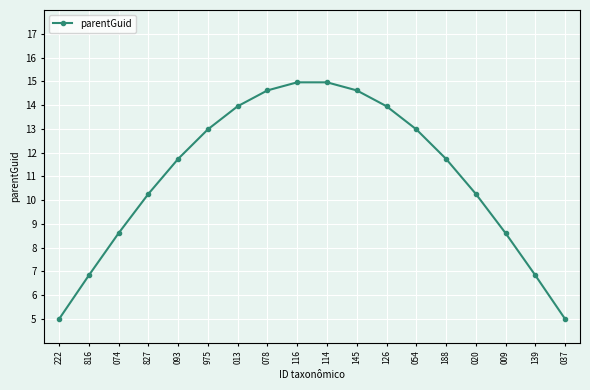

How many interior local peaks (higher than both neighbors) does the data have?

1